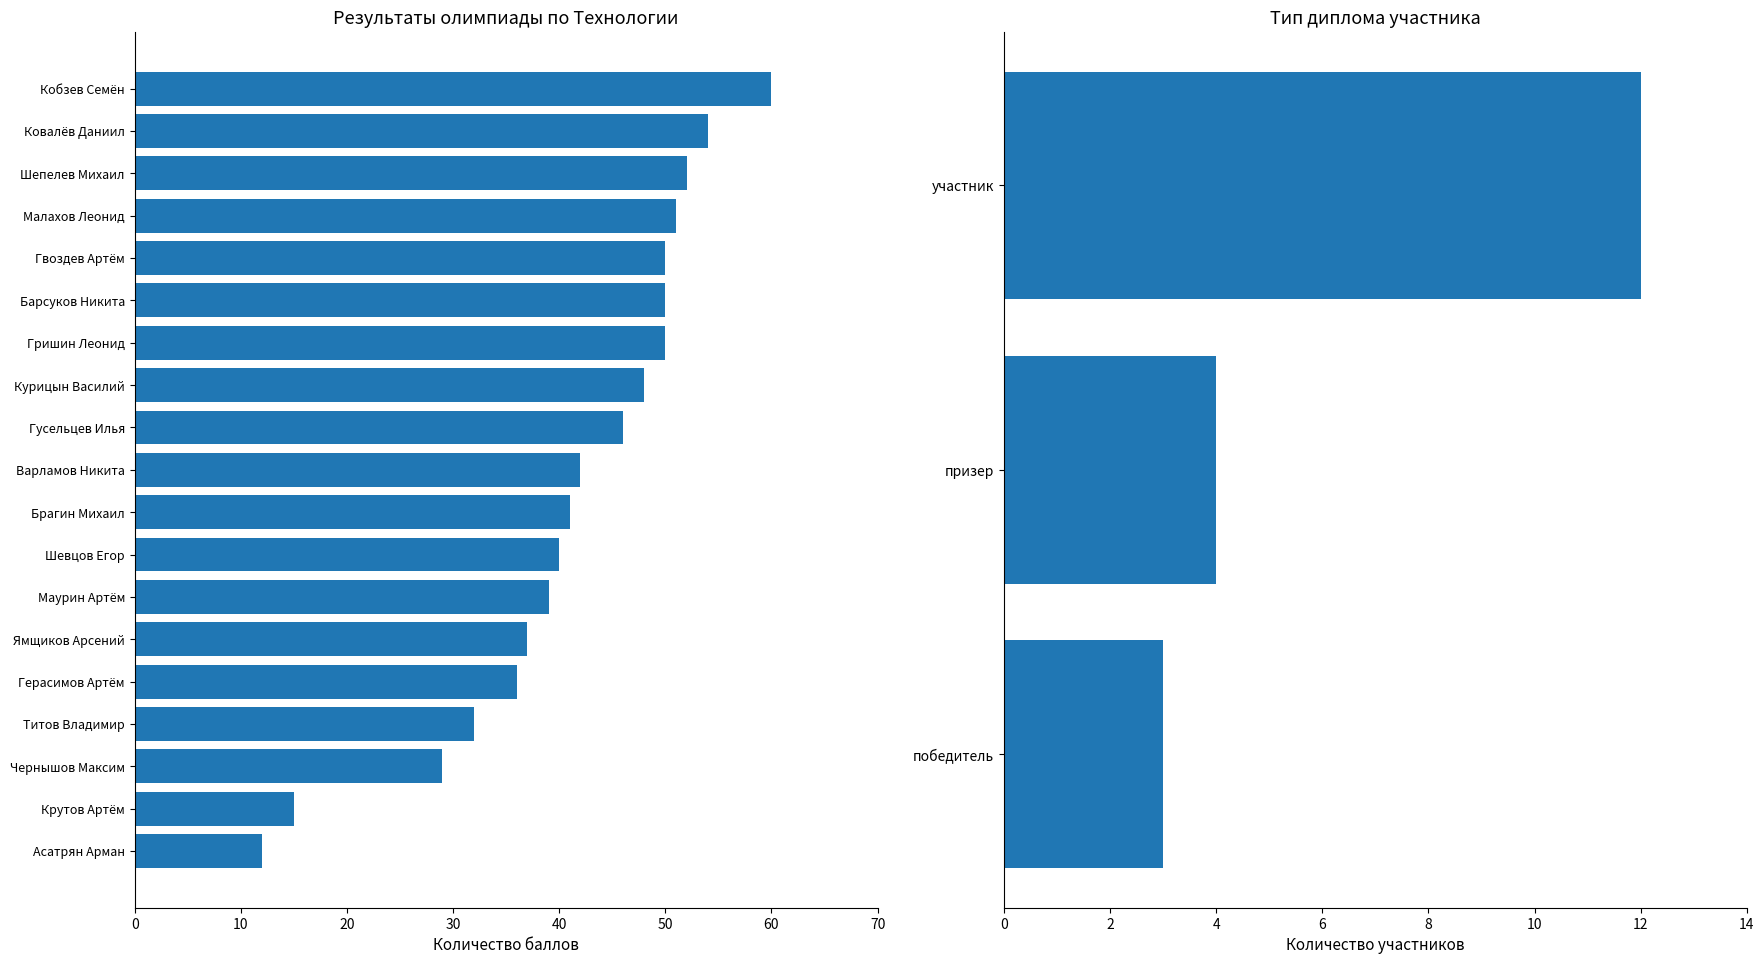

The value at Асатрян Арман is 16. True or false?

False